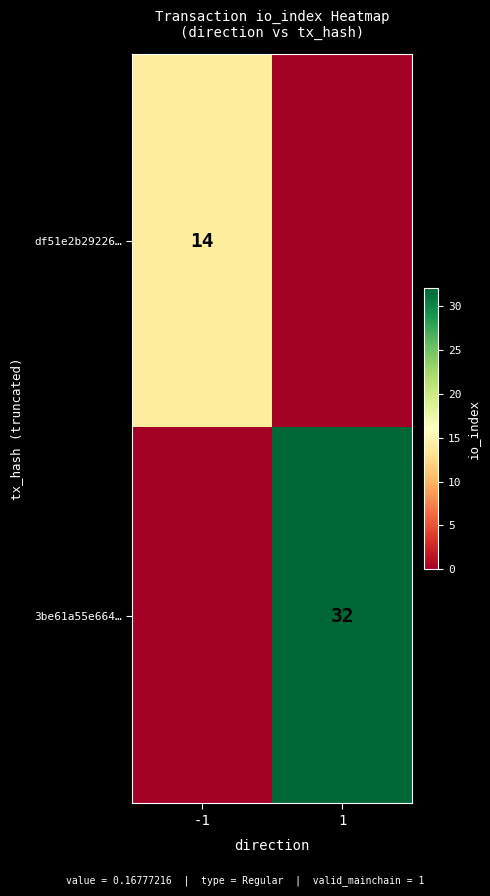

Is the value of 3be61a55e664… at 1 greater than the value of df51e2b29226… at -1?

Yes